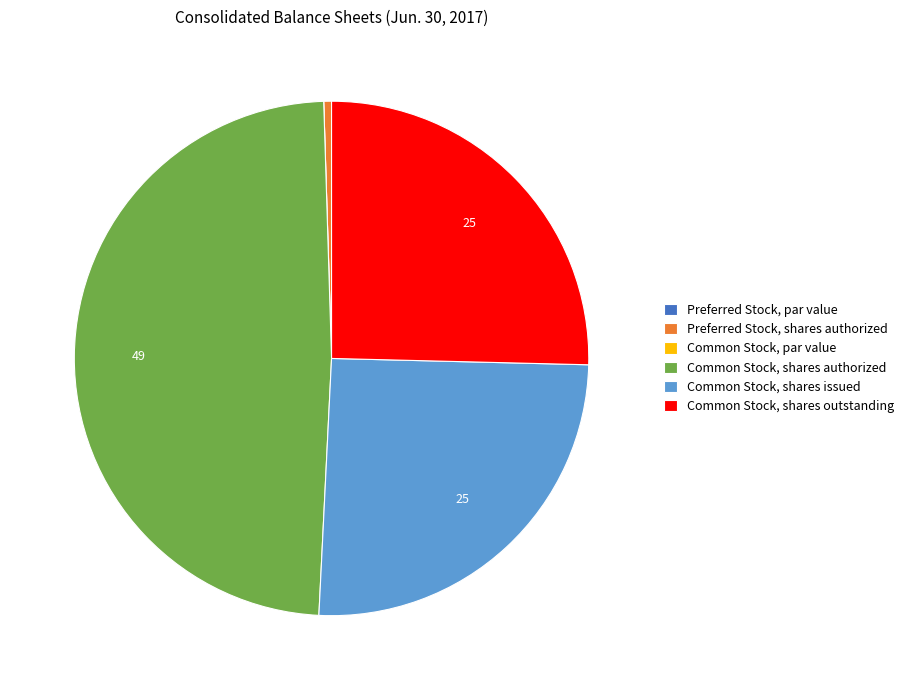

The Common Stock, shares issued slice represents 38% of the pie. True or false?

False